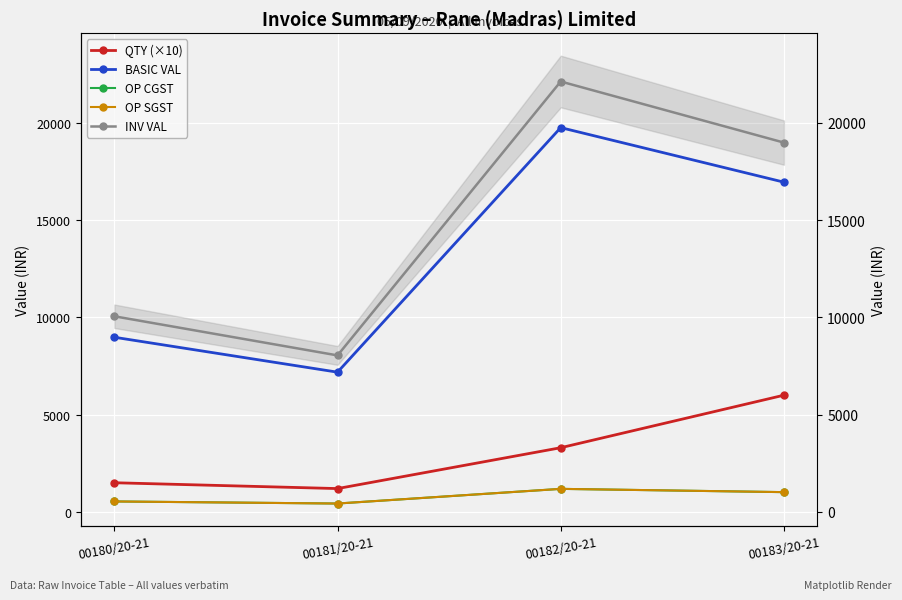

What is the difference between the maximum and minimum values in the BASIC VAL series?

12570.6